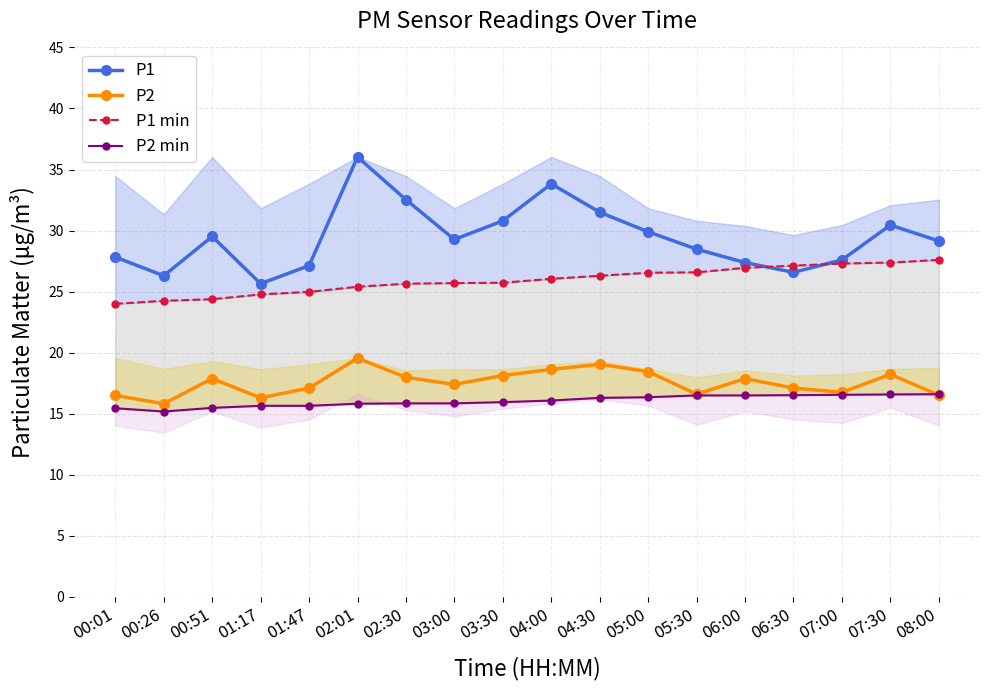

What is the difference between the maximum and minimum values in the P2 min series?

1.4